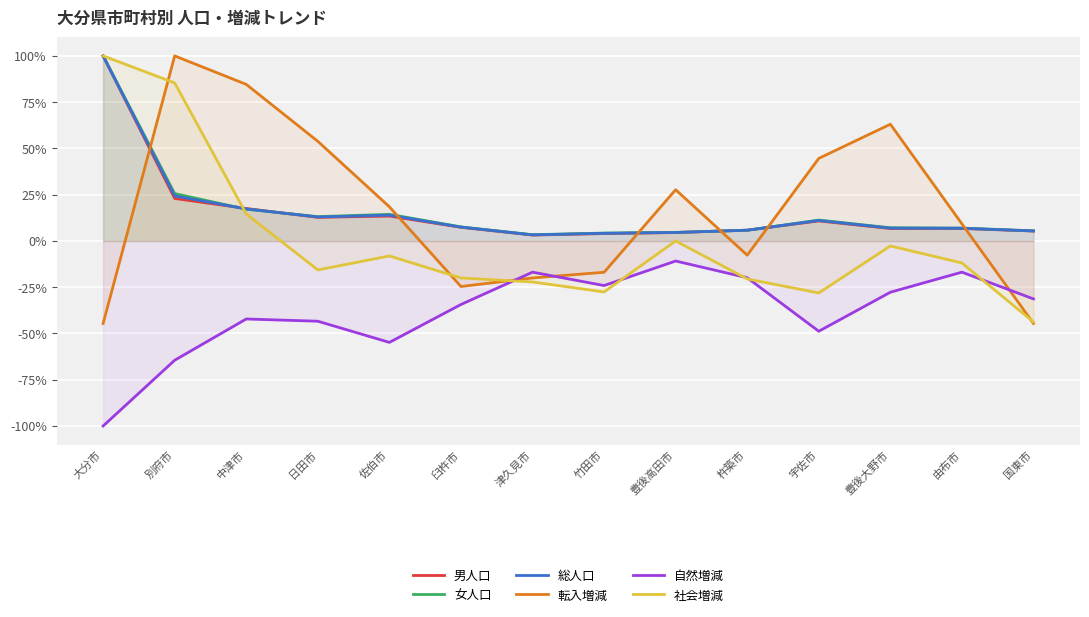

Which category has the highest value across all series?

大分市